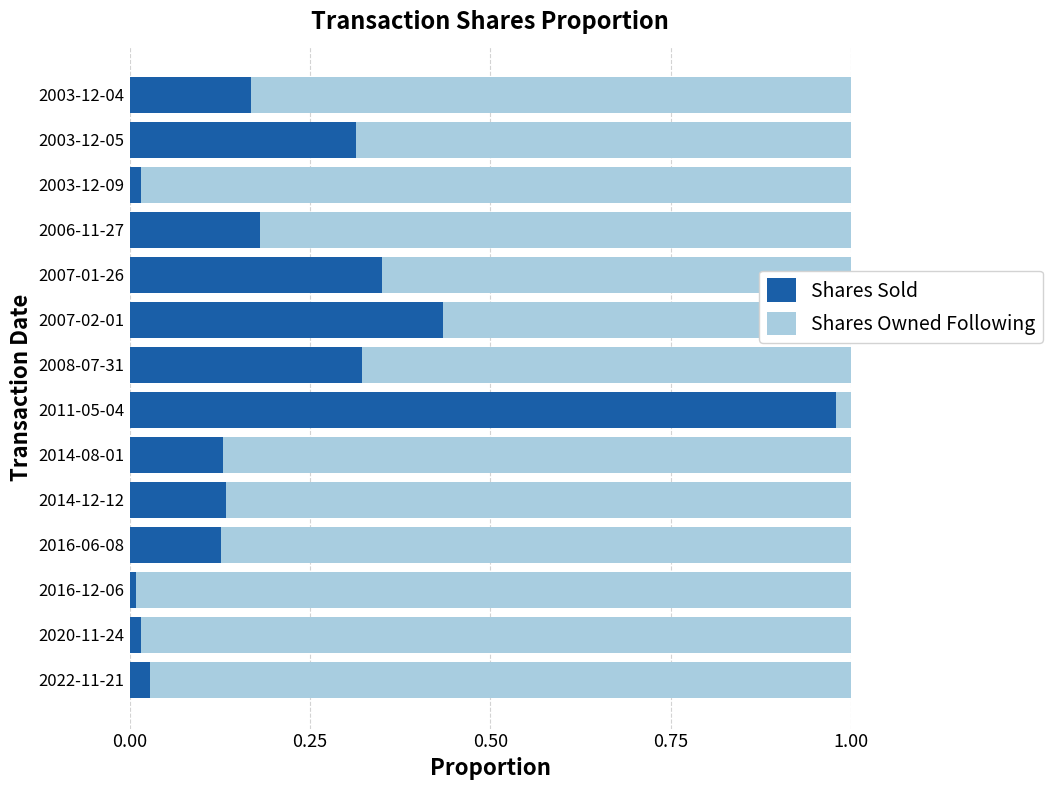

True or false: Shares Sold has a value of 1.0 at 2011-05-04.

True